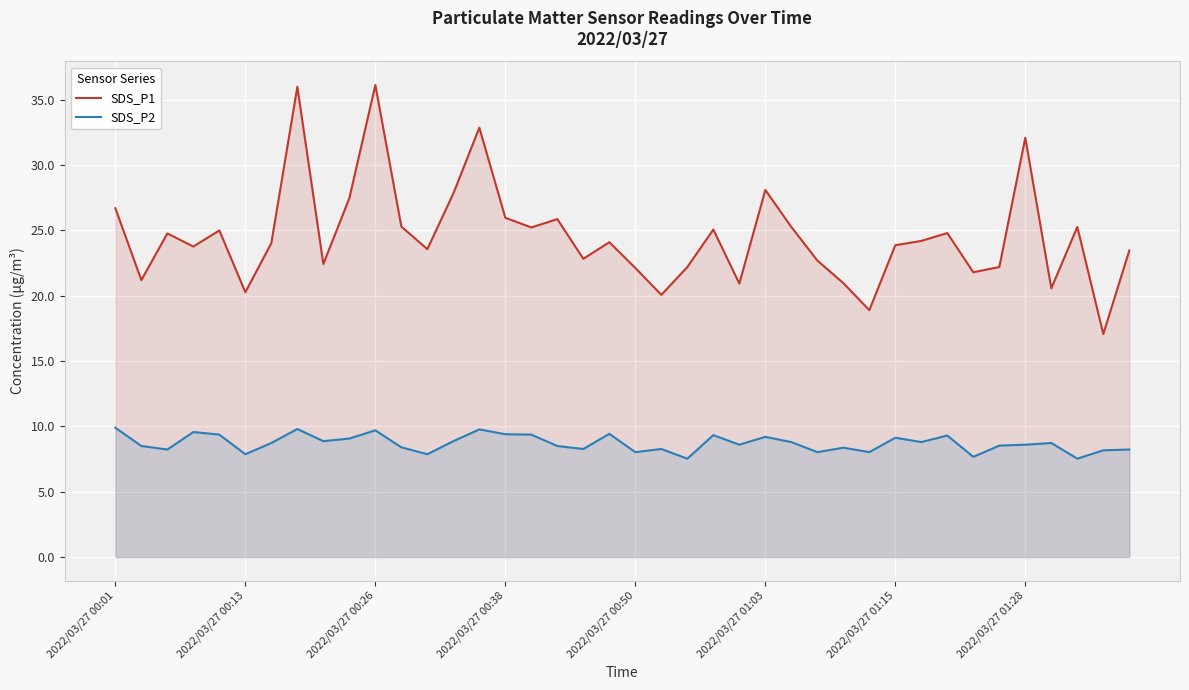

Is it true that SDS_P2 equals 13.7 at 33?

False